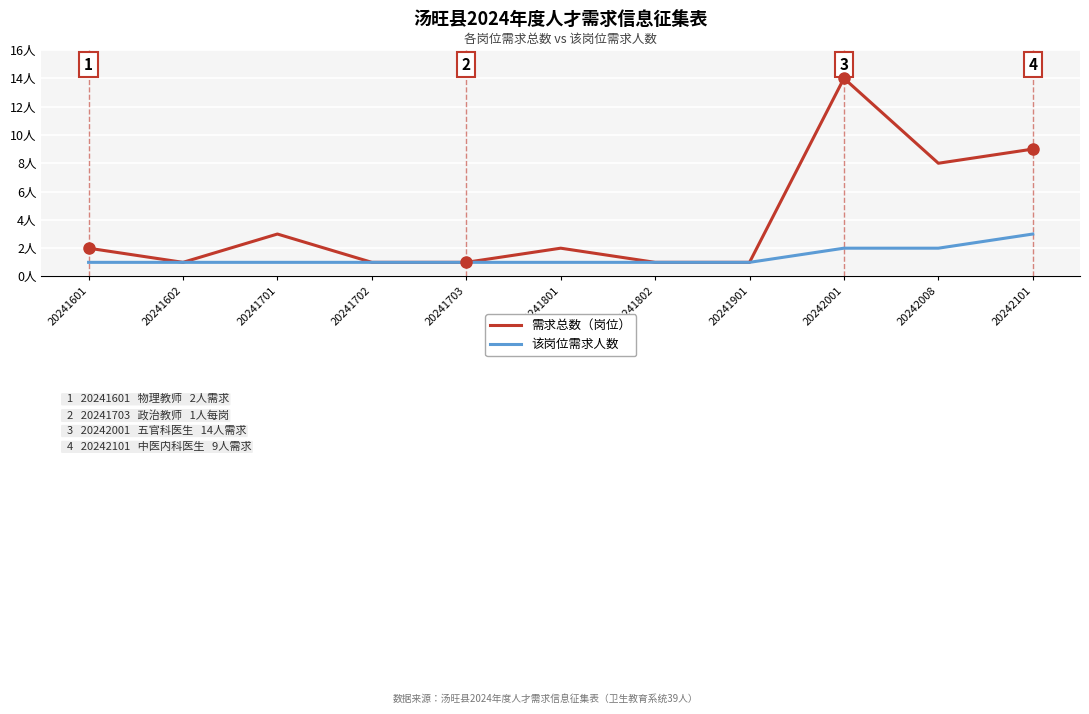

The value of 该岗位需求人数 at 20241601 is 1. True or false?

True